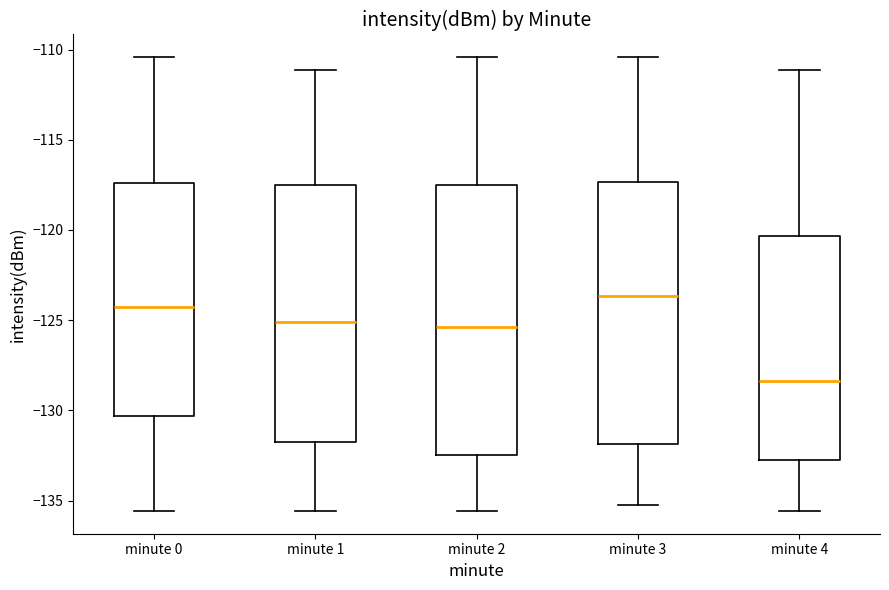

Which box has the lowest median line?

minute 4